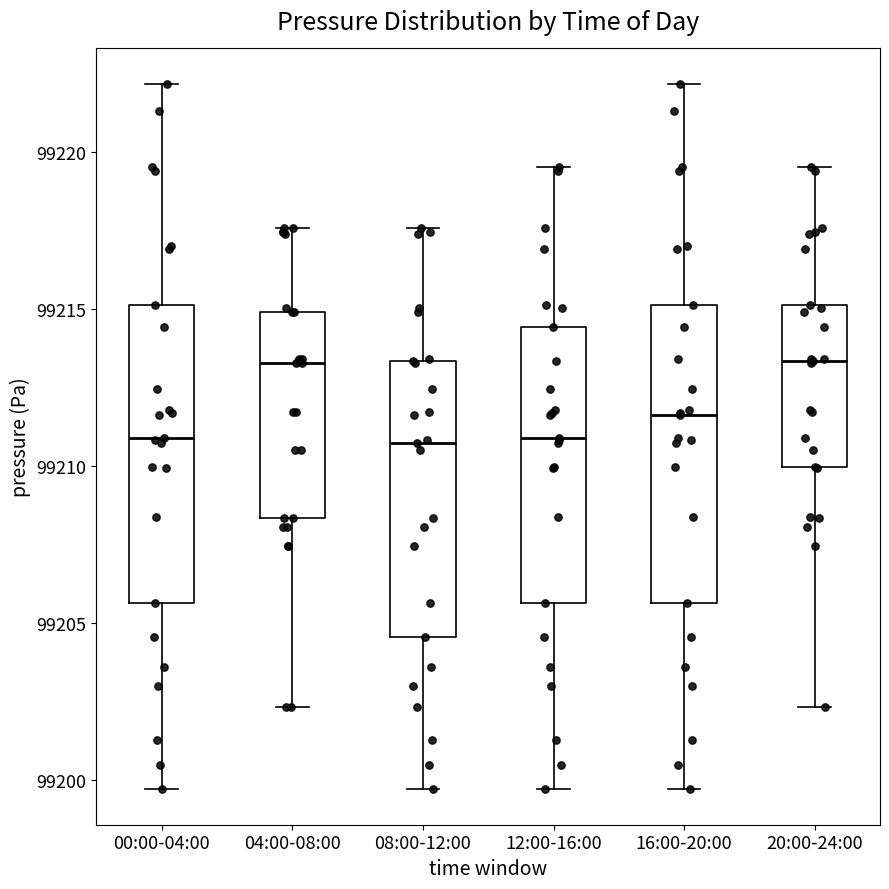

Reading left to right, read every box against the y-axis: the position of its median line, the range the box covers, and the ends of its whiskers. The values are not printed on the chart, so give them approximately, as read against the axis.

00:00-04:00: median 99211.0, box 99205.5 to 99215.0, whiskers 99199.5 to 99222.0
04:00-08:00: median 99213.5, box 99208.5 to 99215.0, whiskers 99202.5 to 99217.5
08:00-12:00: median 99210.5, box 99204.5 to 99213.5, whiskers 99199.5 to 99217.5
12:00-16:00: median 99211.0, box 99205.5 to 99214.5, whiskers 99199.5 to 99219.5
16:00-20:00: median 99211.5, box 99205.5 to 99215.0, whiskers 99199.5 to 99222.0
20:00-24:00: median 99213.5, box 99210.0 to 99215.0, whiskers 99202.5 to 99219.5